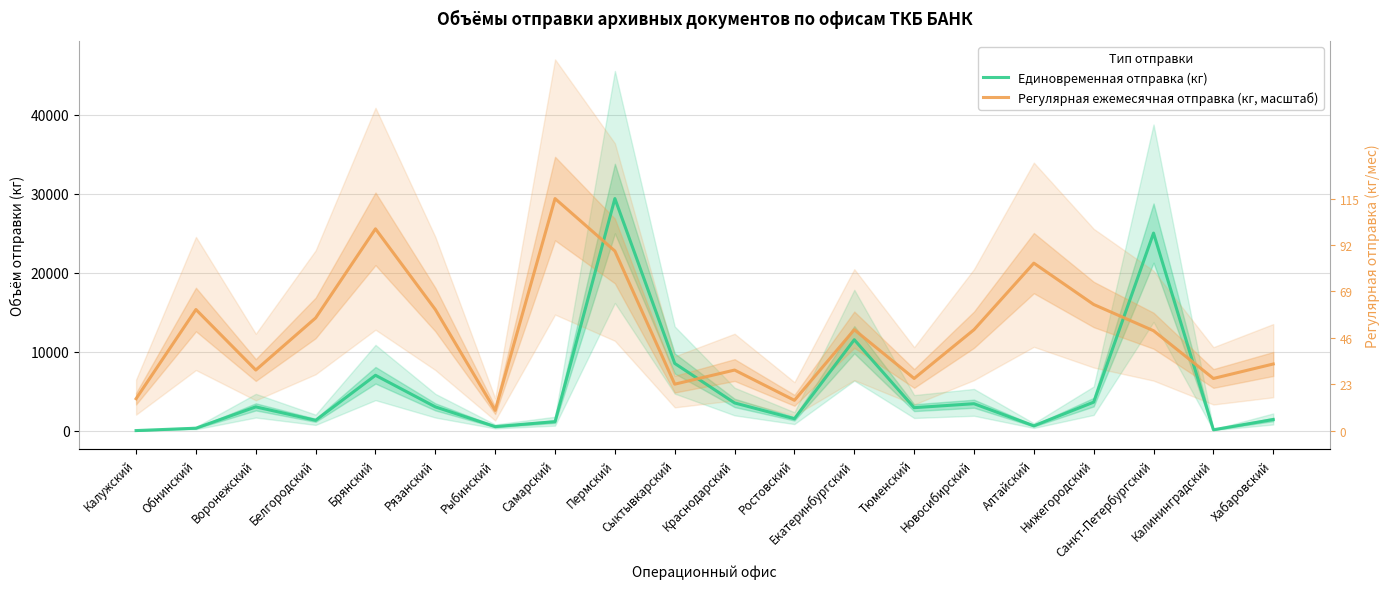

What is the average value of the Единовременная отправка (кг) series?

5380.0